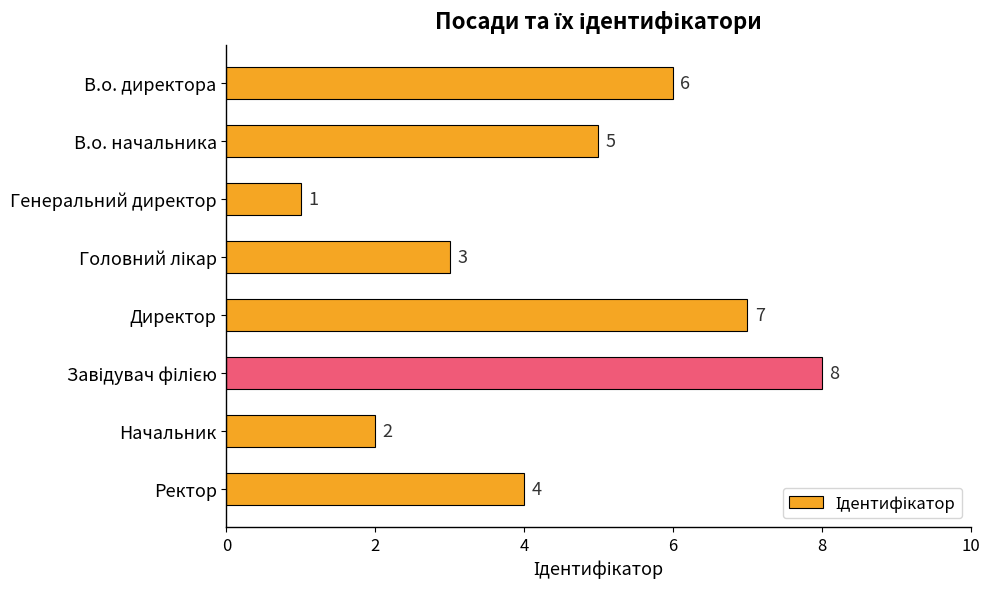

The value at В.о. начальника is 7. True or false?

False